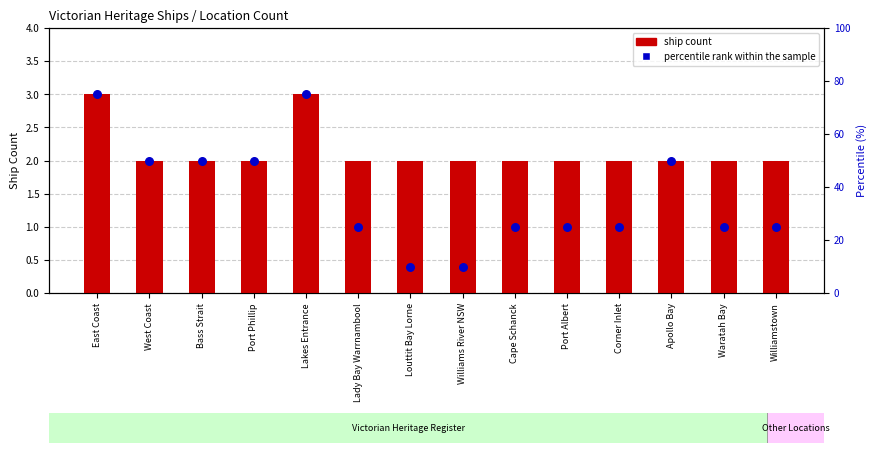

At which category is the sum across all series the highest?

East Coast